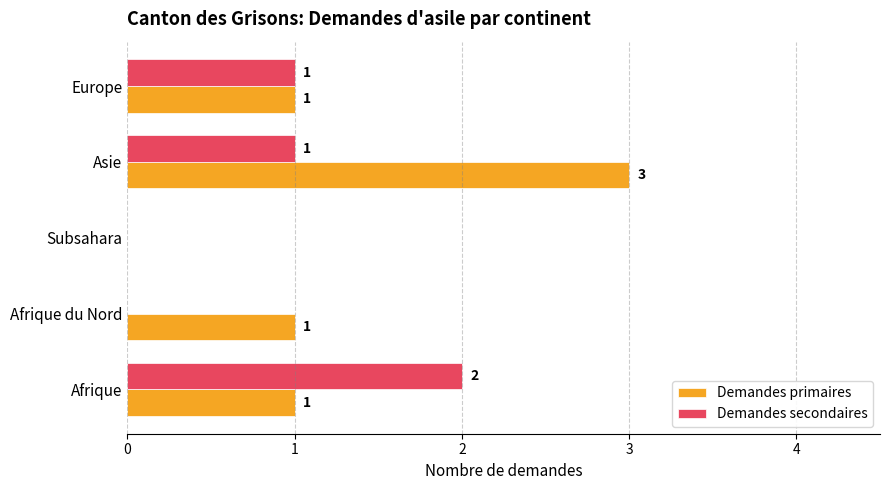

How many Demandes secondaires values are between 0 and 1?

4